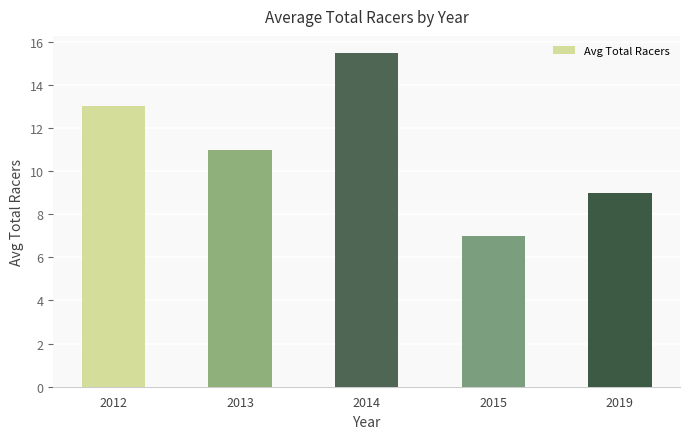

The value at 2019 is 12.1. True or false?

False